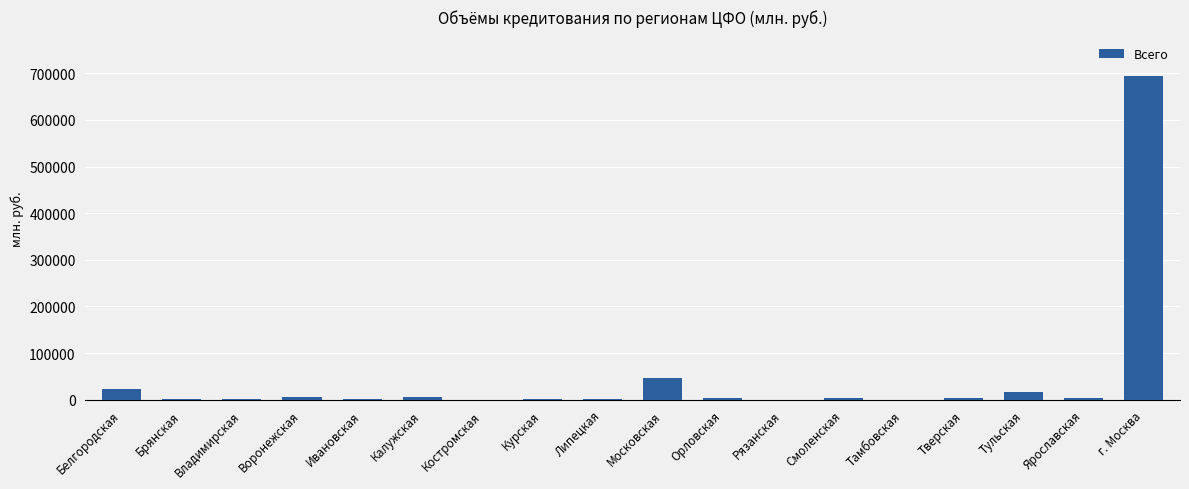

Are the bars horizontal?

No